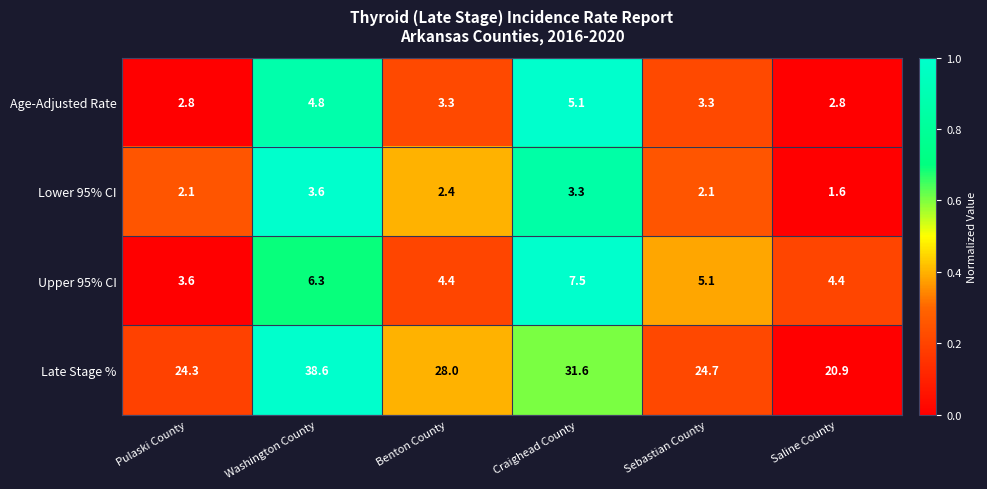

What is the greatest value displayed?

38.6